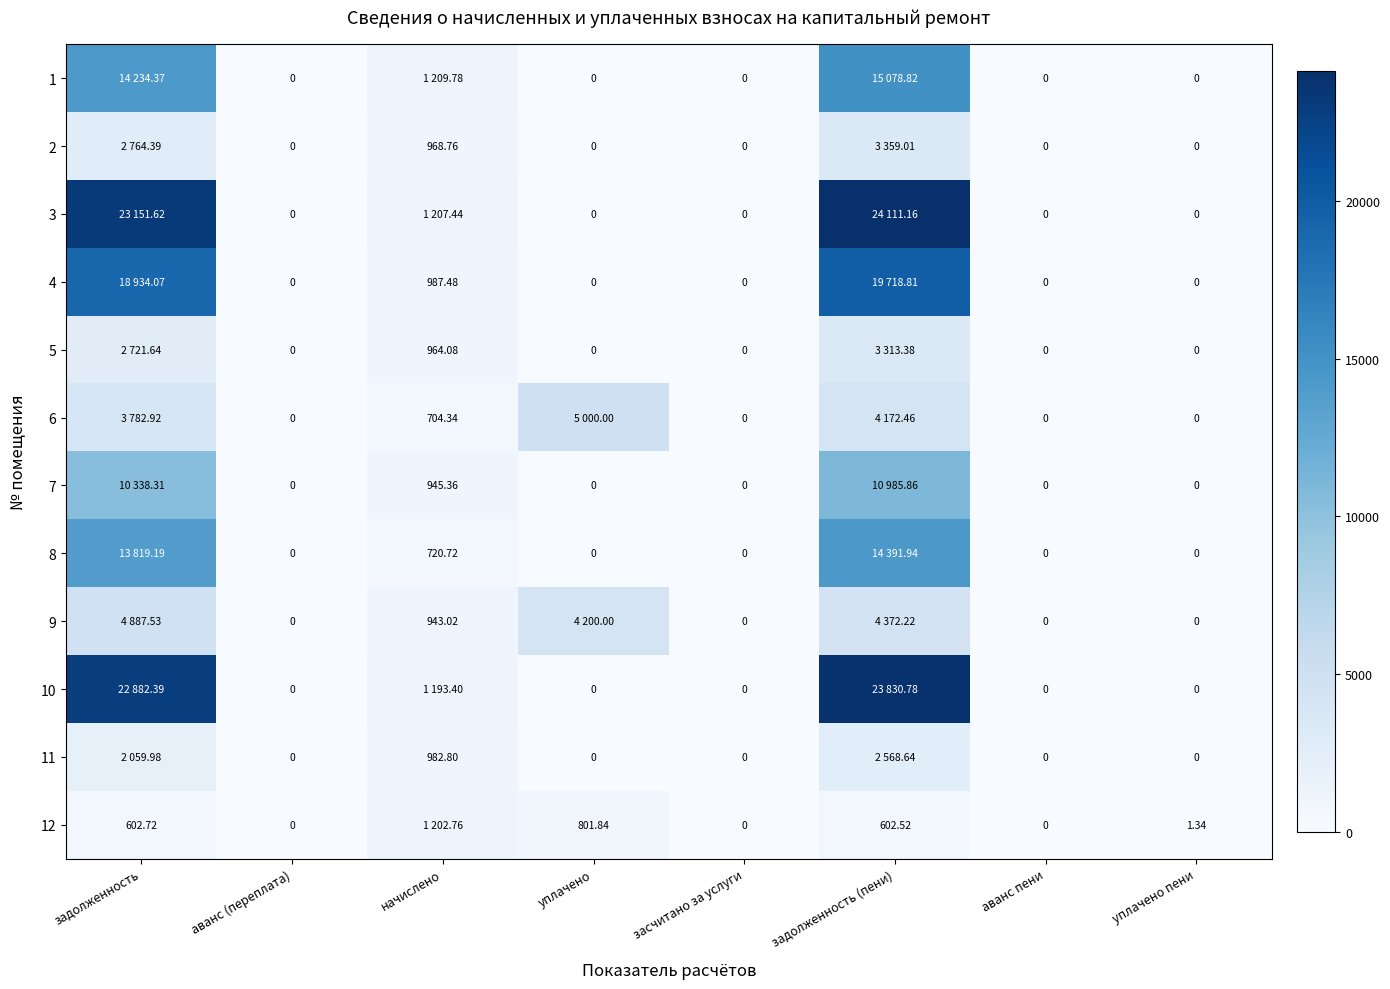

Is it true that 11 equals 2568.6 at задолженность (пени)?

True